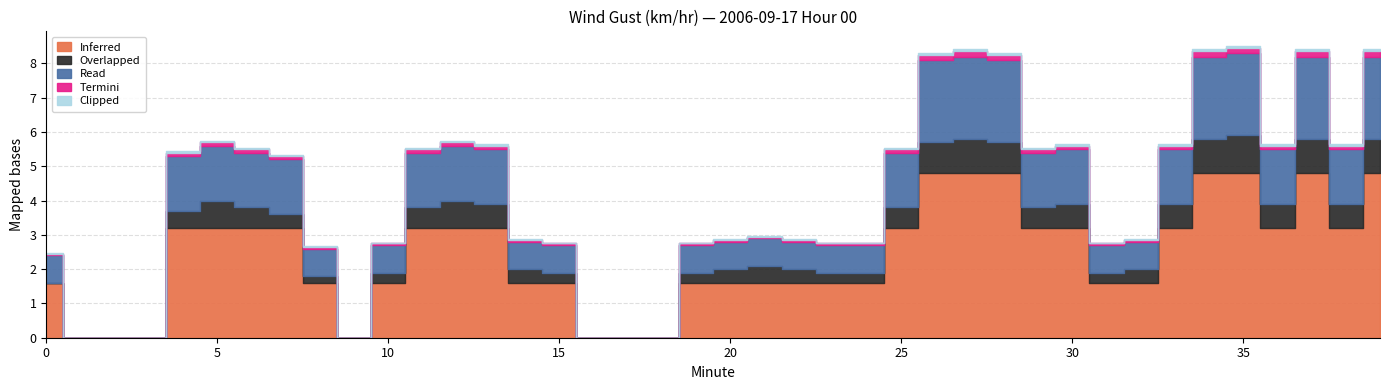

Does the chart display data point markers on the line(s)?

No